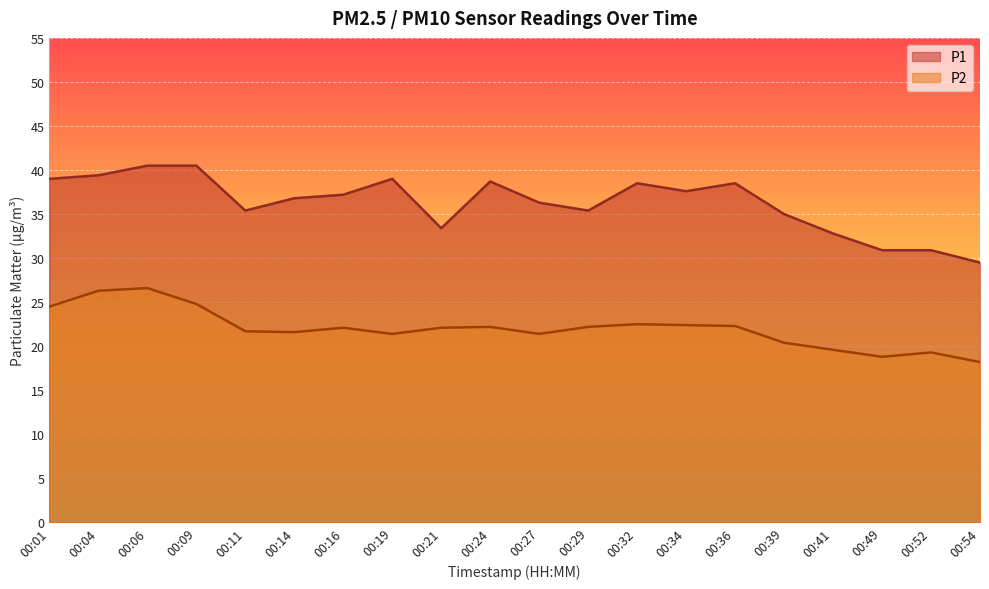

At which label does P1 reach its peak?

00:06